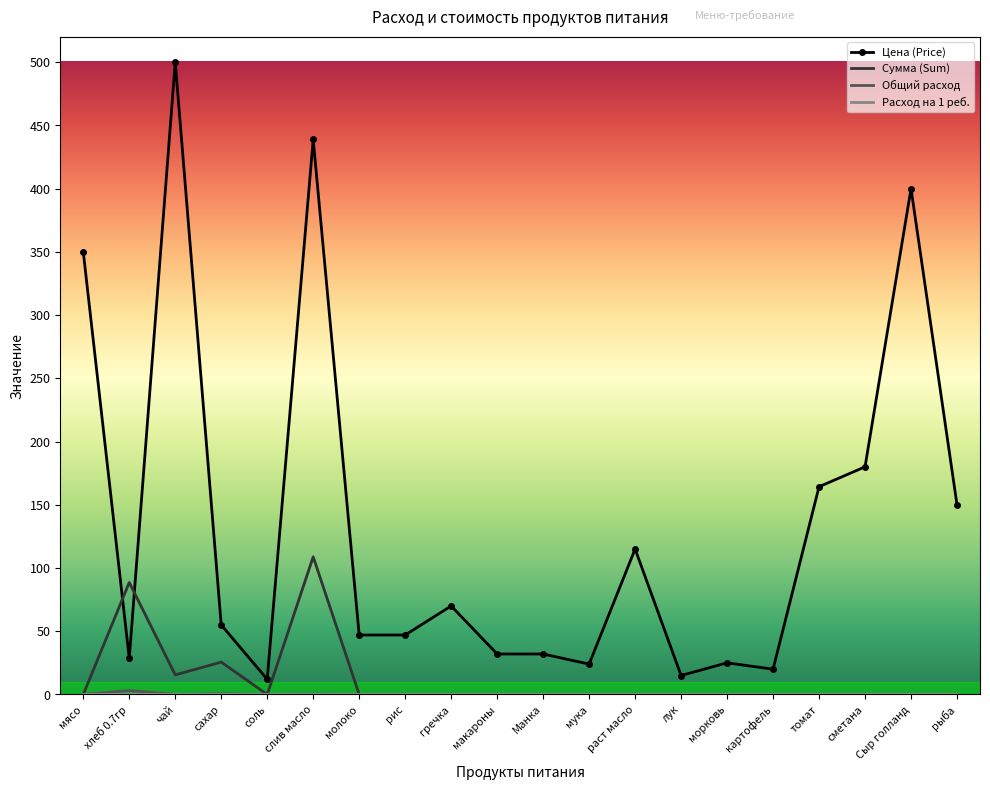

What is the difference between the highest and lowest values at морковь?

25.0